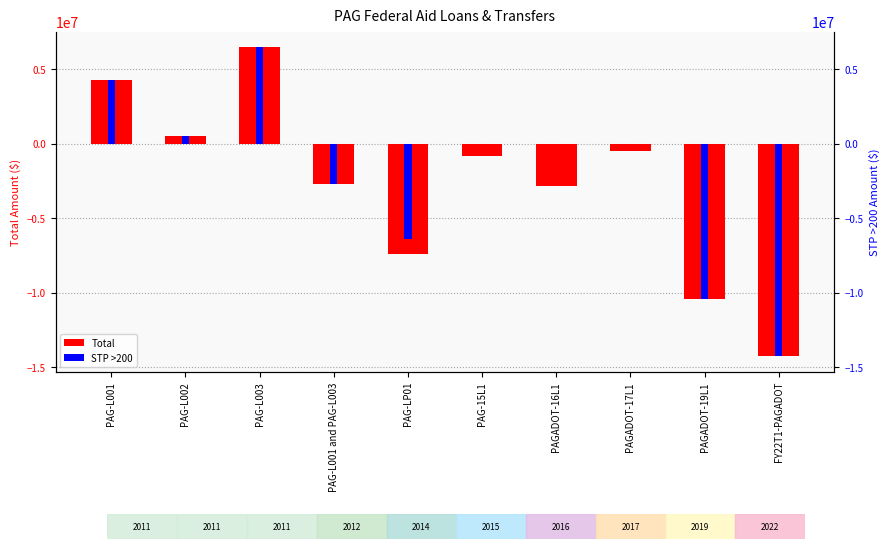

What is the difference between the STP >200 values at PAG-L001 and PAG-L003 and PAGADOT-17L1?

2739783.7